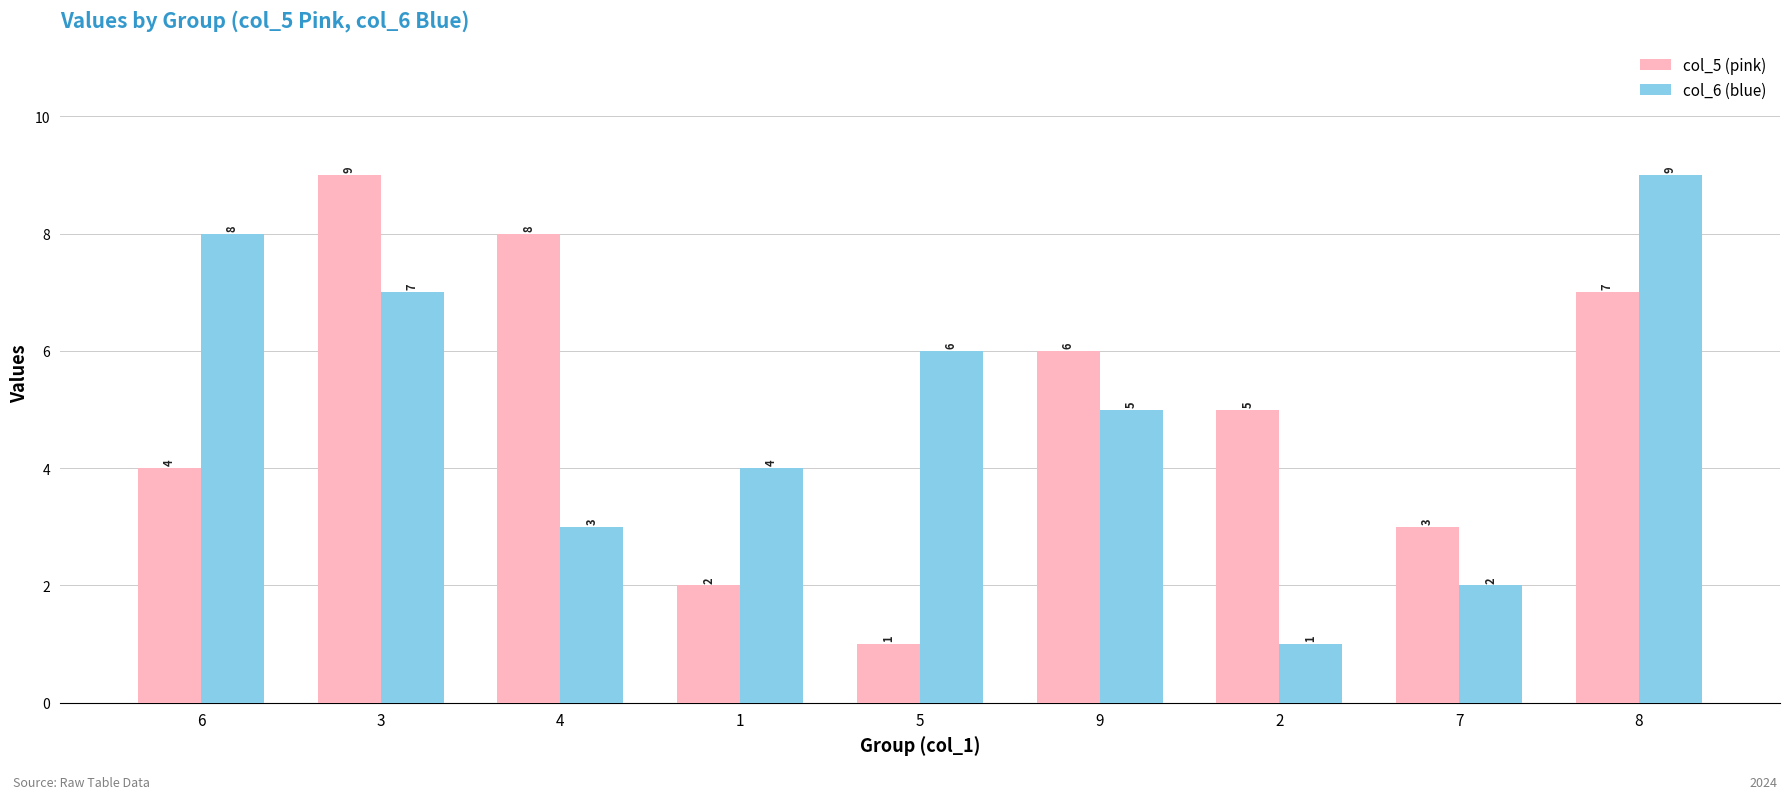

How many values in the col_6 (blue) series are below 5?

4